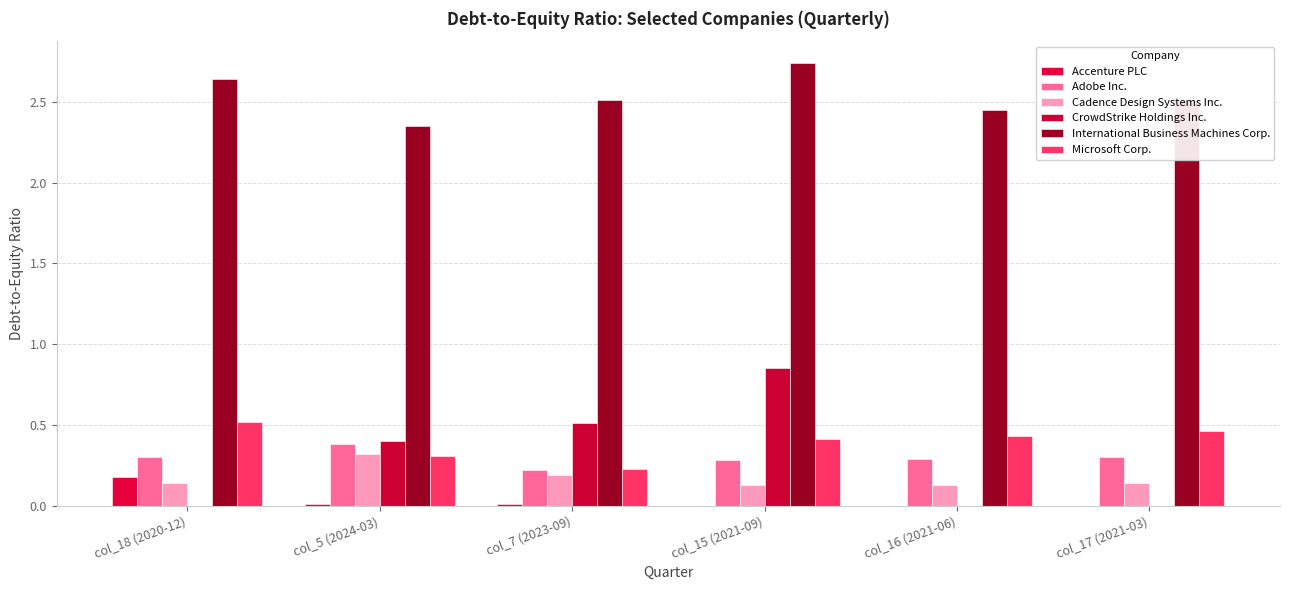

Reading right to left, extract all data points from this chart.

Accenture PLC: col_17 (2021-03)=0.0	col_16 (2021-06)=0.0	col_15 (2021-09)=0.0	col_7 (2023-09)=0.0	col_5 (2024-03)=0.0	col_18 (2020-12)=0.2
Adobe Inc.: col_17 (2021-03)=0.3	col_16 (2021-06)=0.3	col_15 (2021-09)=0.3	col_7 (2023-09)=0.2	col_5 (2024-03)=0.4	col_18 (2020-12)=0.3
Cadence Design Systems Inc.: col_17 (2021-03)=0.1	col_16 (2021-06)=0.1	col_15 (2021-09)=0.1	col_7 (2023-09)=0.2	col_5 (2024-03)=0.3	col_18 (2020-12)=0.1
CrowdStrike Holdings Inc.: col_17 (2021-03)=0.0	col_16 (2021-06)=0.0	col_15 (2021-09)=0.8	col_7 (2023-09)=0.5	col_5 (2024-03)=0.4	col_18 (2020-12)=0.0
International Business Machines Corp.: col_17 (2021-03)=2.5	col_16 (2021-06)=2.5	col_15 (2021-09)=2.7	col_7 (2023-09)=2.5	col_5 (2024-03)=2.4	col_18 (2020-12)=2.6
Microsoft Corp.: col_17 (2021-03)=0.5	col_16 (2021-06)=0.4	col_15 (2021-09)=0.4	col_7 (2023-09)=0.2	col_5 (2024-03)=0.3	col_18 (2020-12)=0.5